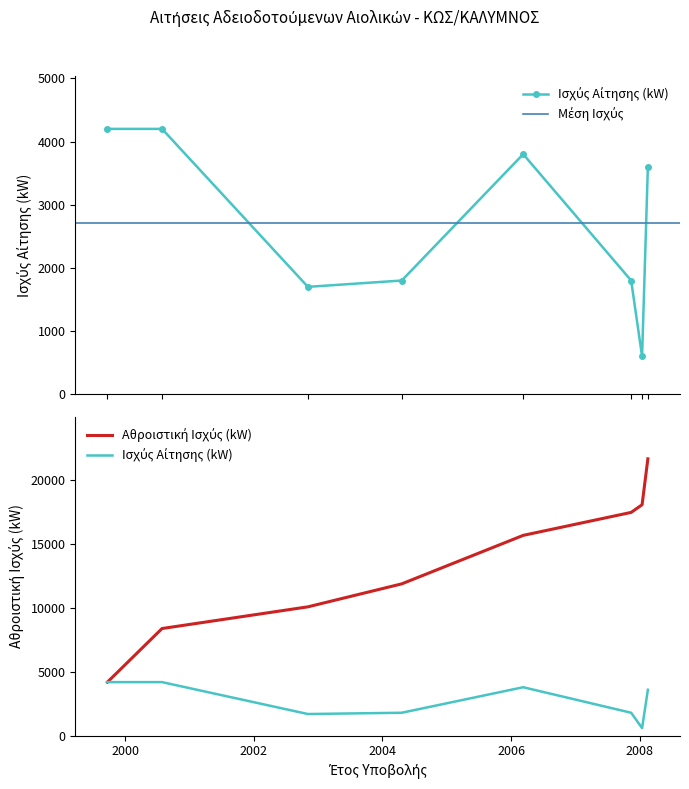

At which category does the data reach its first local valley?

2002-11-05